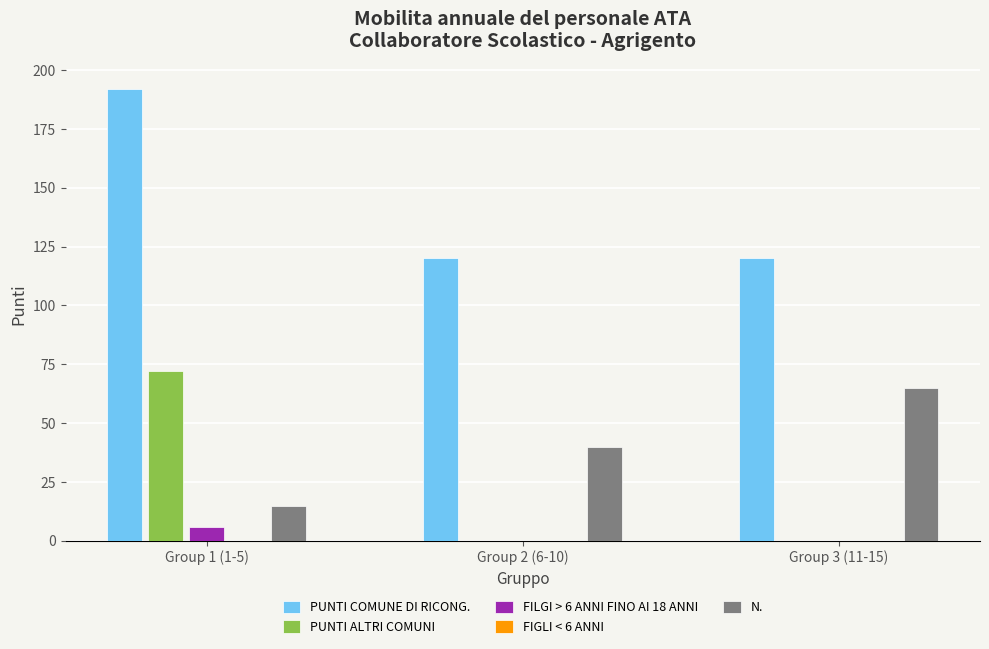

What are all the series names shown in the legend?

PUNTI COMUNE DI RICONG., PUNTI ALTRI COMUNI, FILGI > 6 ANNI FINO AI 18 ANNI, FIGLI < 6 ANNI, N.